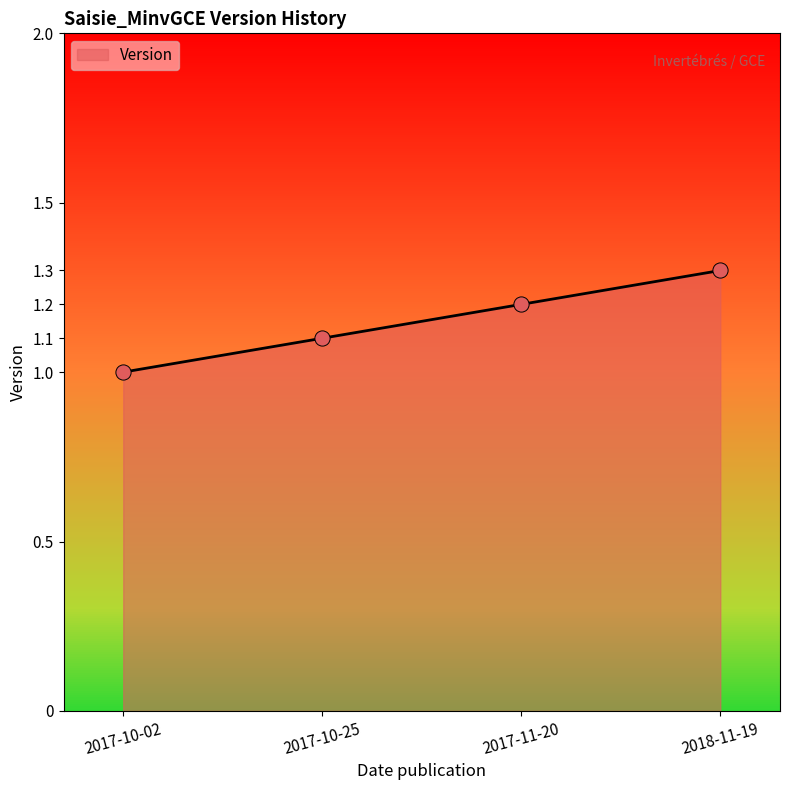

What is the change in value from 2017-11-20 to 2018-11-19?

+0.1